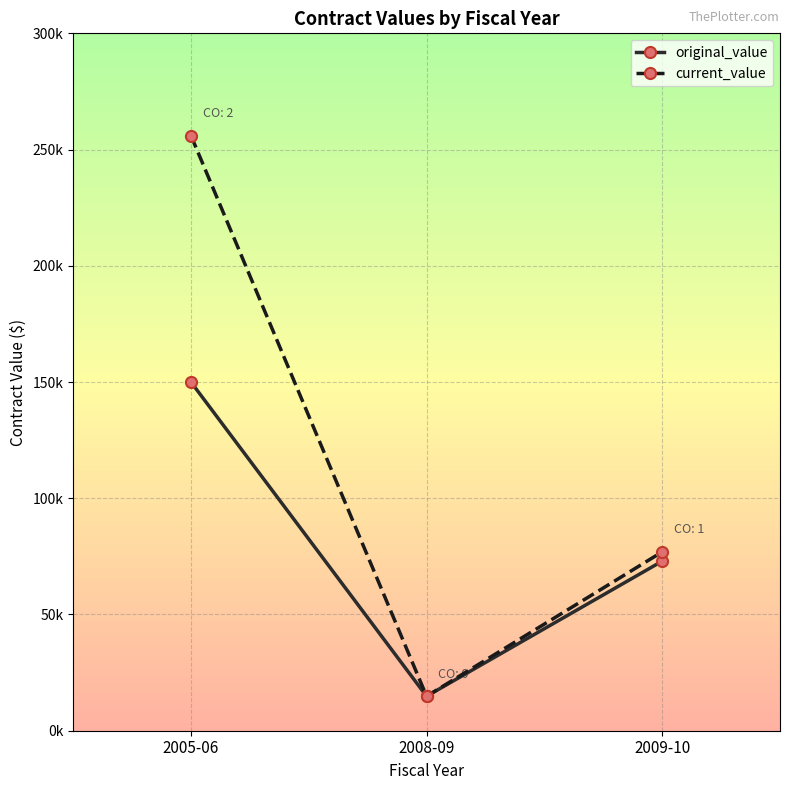

Which label corresponds to the smallest value in the chart?

2008-09